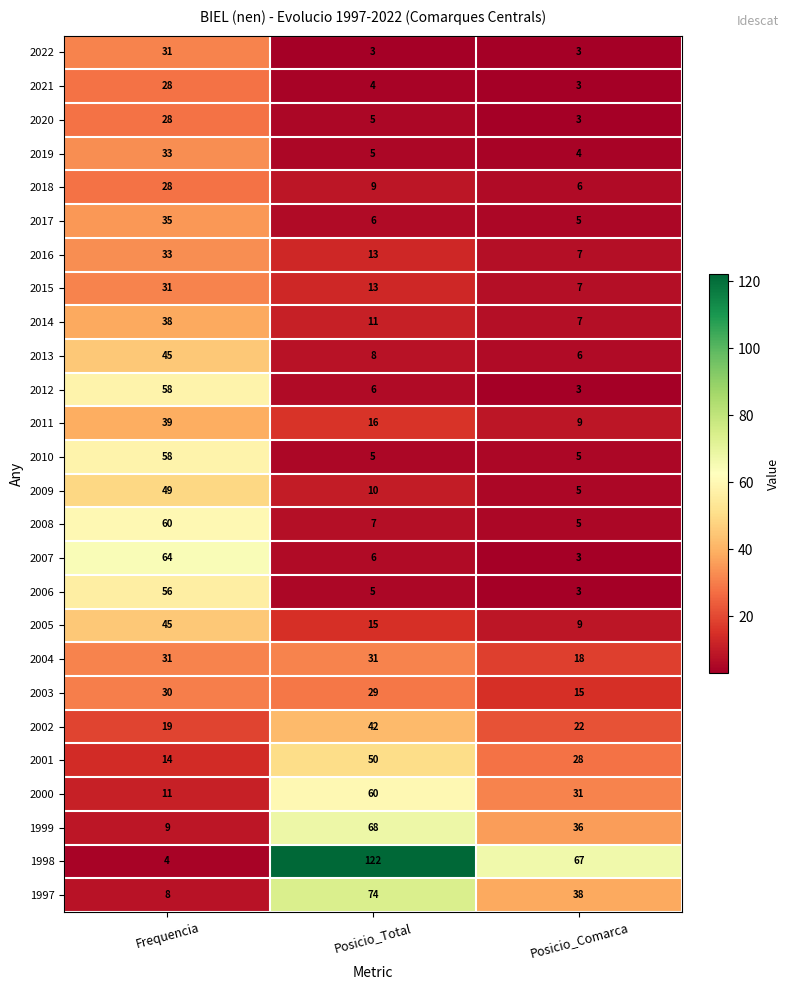

Count the number of categories in the chart.

3